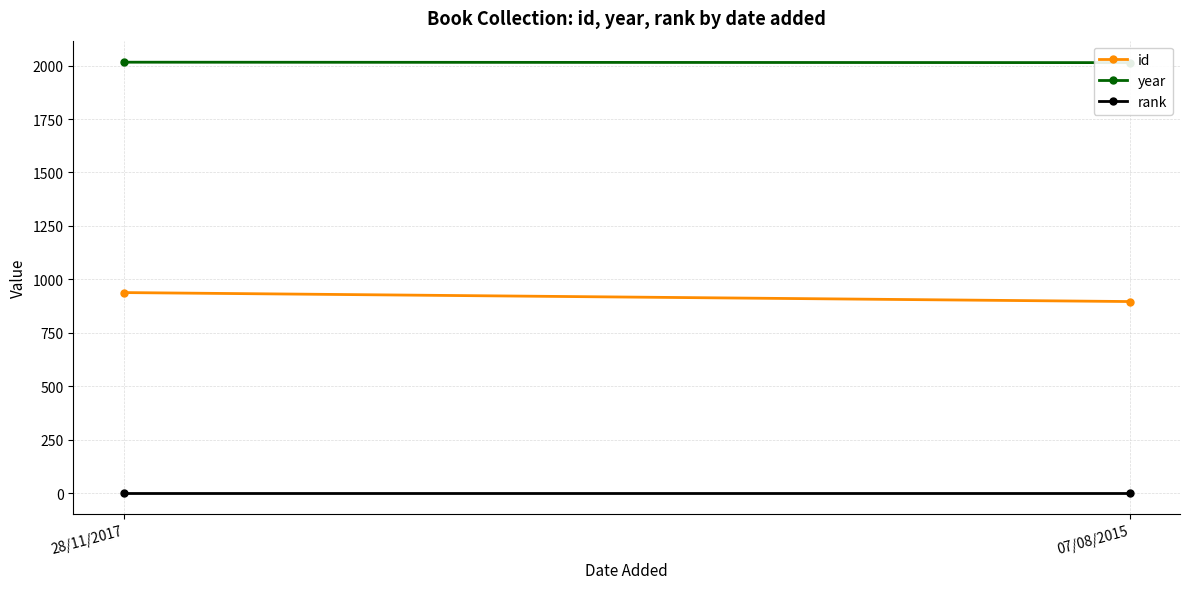

What is the sum of all year values?

4030